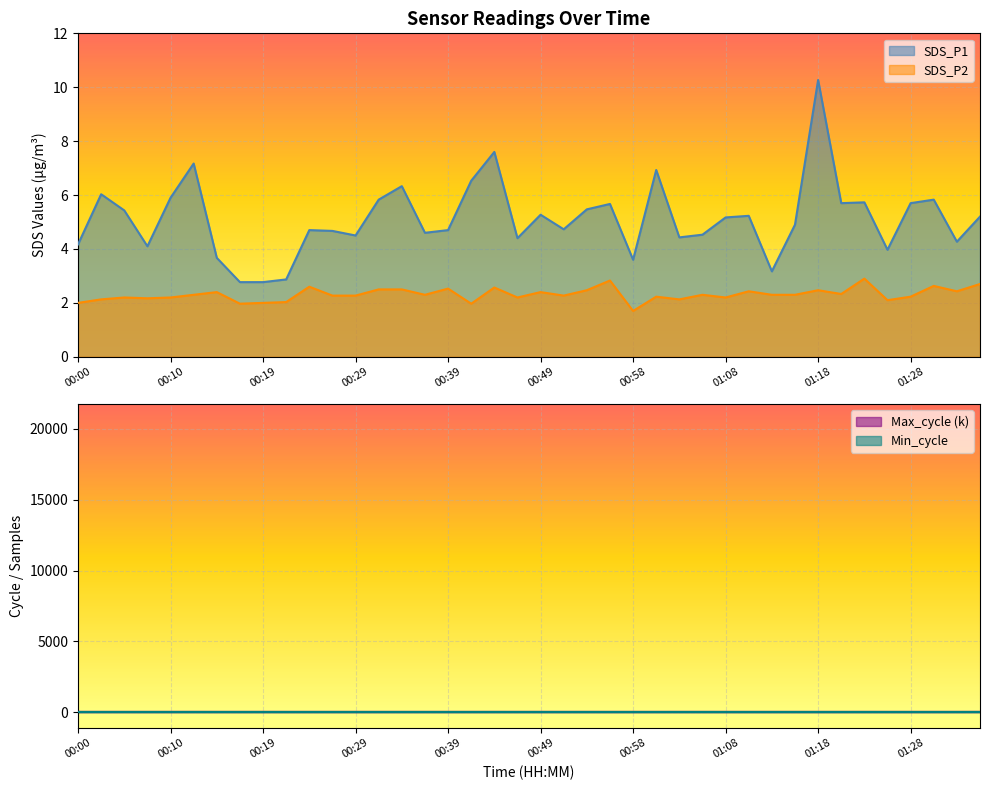

What is the lowest value of the SDS_P2 series?

1.7